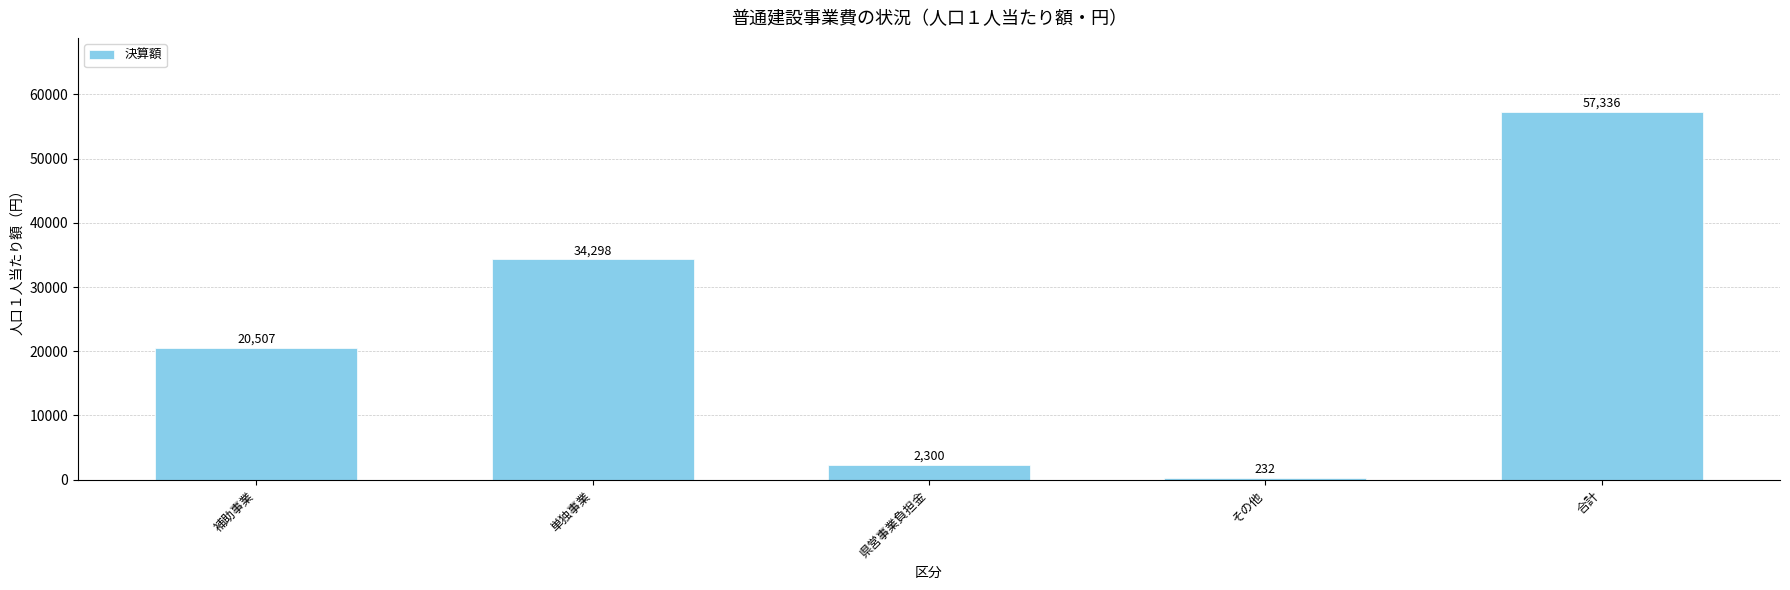

What is the difference between the maximum and minimum values?

57104